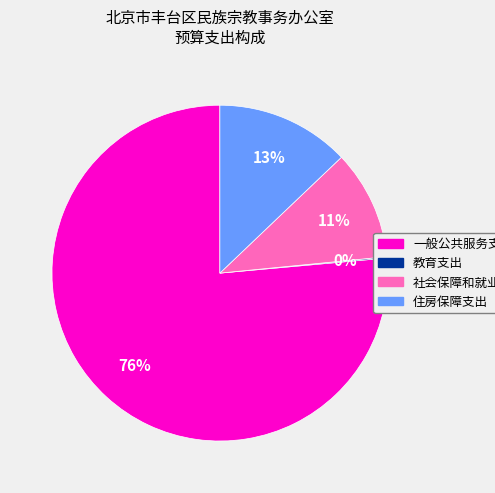

To the nearest percent, what percentage of the pie is 社会保障和就业支出?

11%